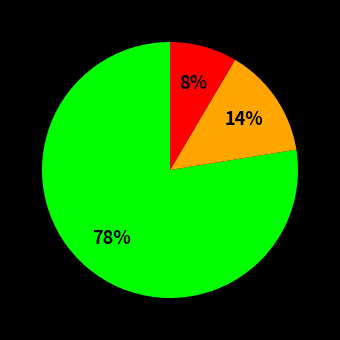

How many segments does this pie chart have?

3